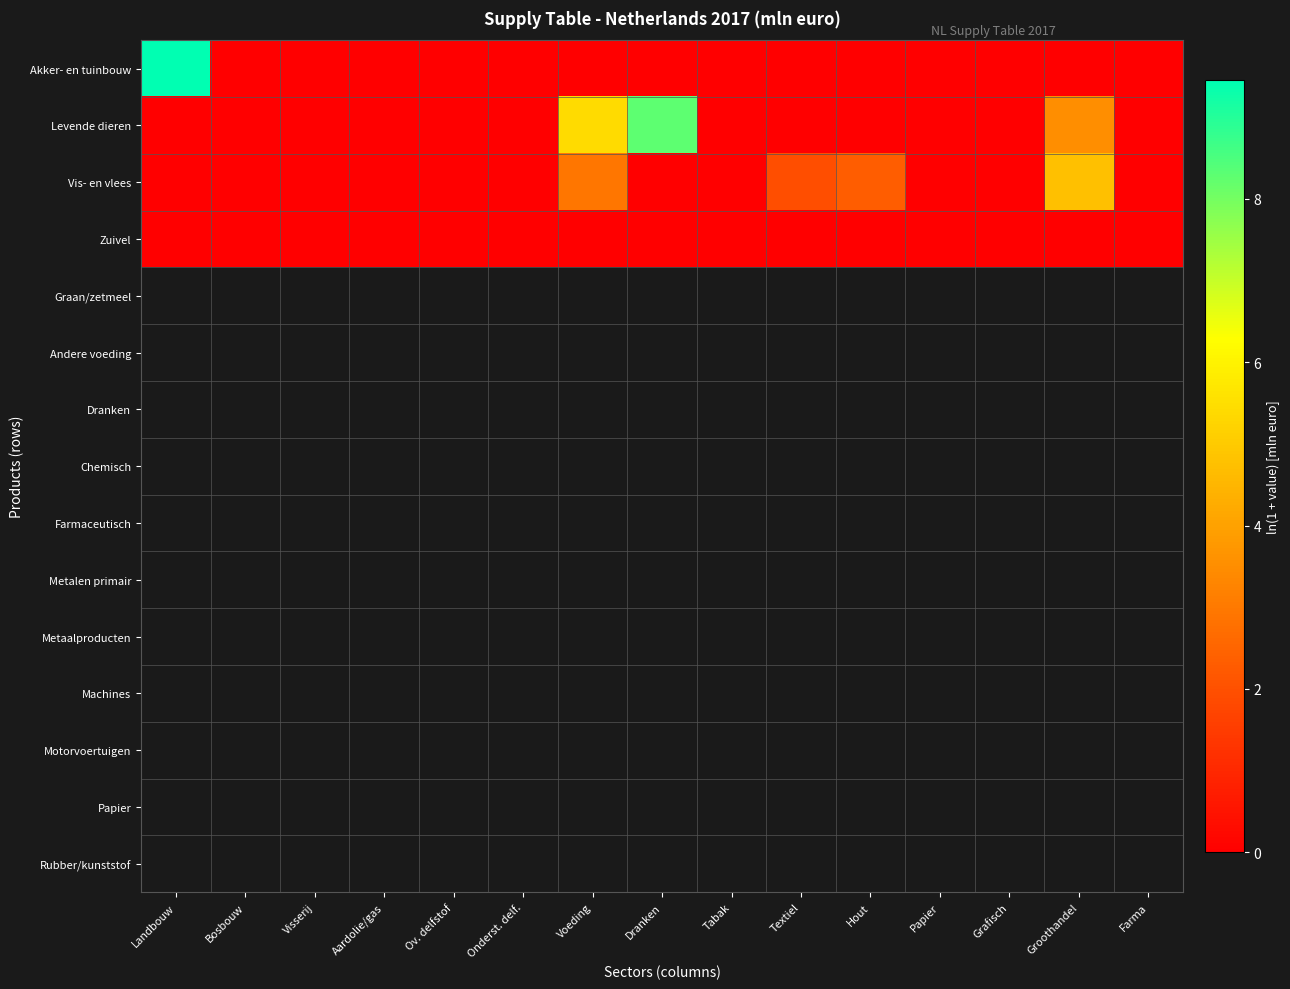

At how many categories does at least one series exceed 7?

2